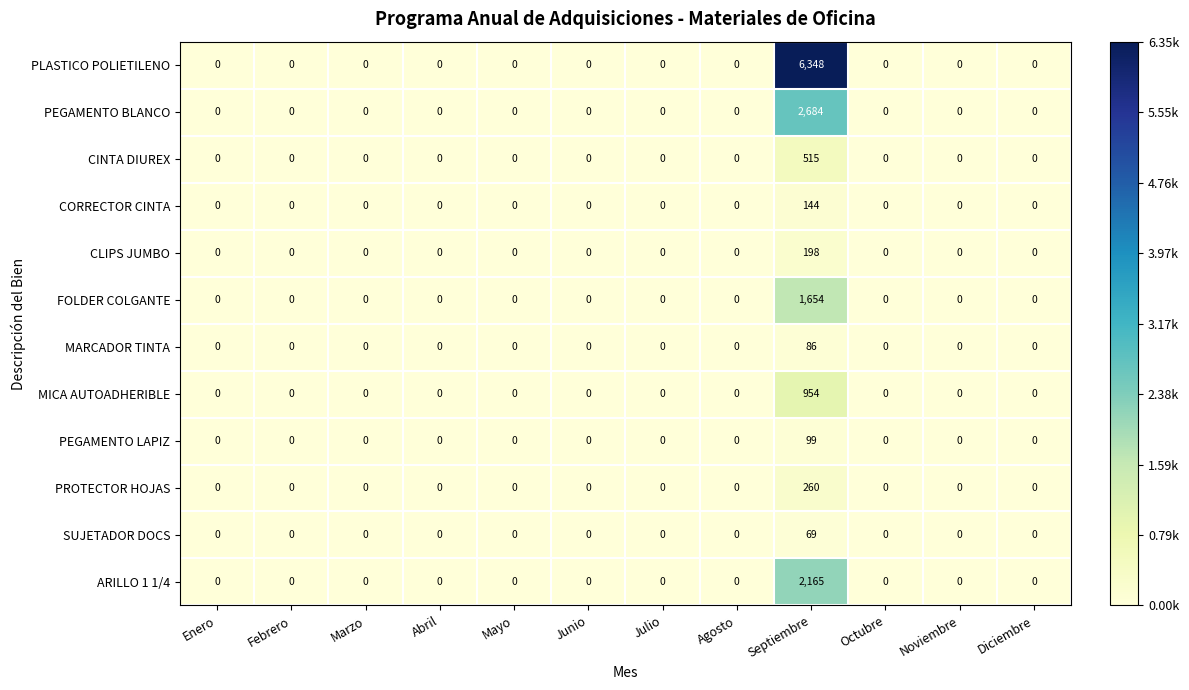

How many values in the FOLDER COLGANTE series exceed 0?

1